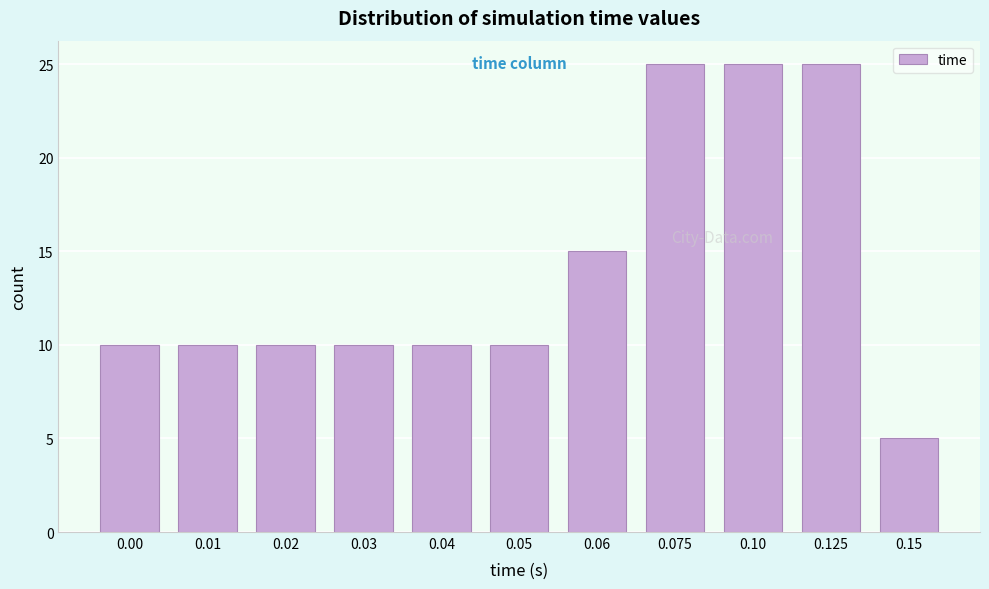

Reading right to left, what are all the values shown in this chart?

0.15=5	0.125=25	0.10=25	0.075=25	0.06=15	0.05=10	0.04=10	0.03=10	0.02=10	0.01=10	0.00=10